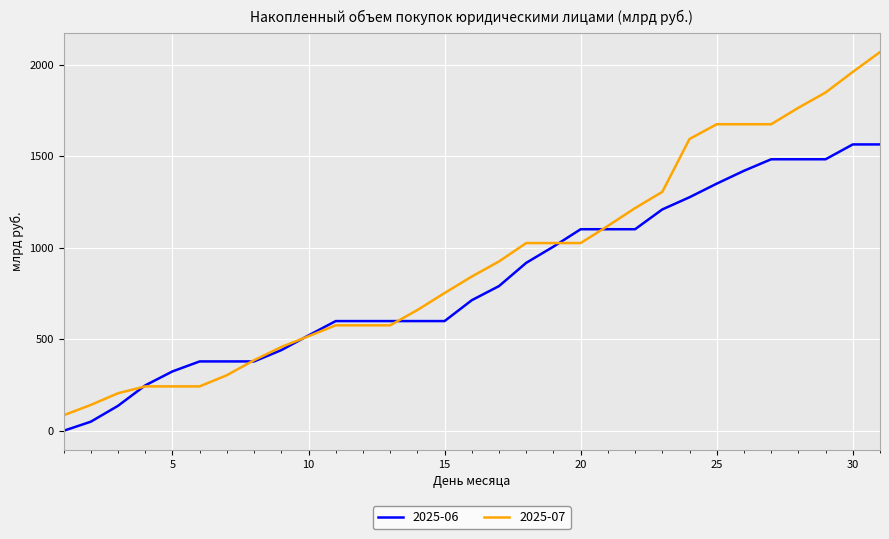

What are all the series names shown in the legend?

2025-06, 2025-07